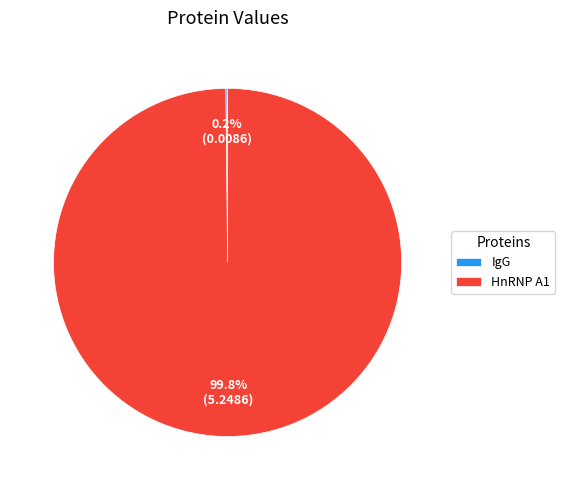

Which category has the biggest portion of the pie?

HnRNP A1